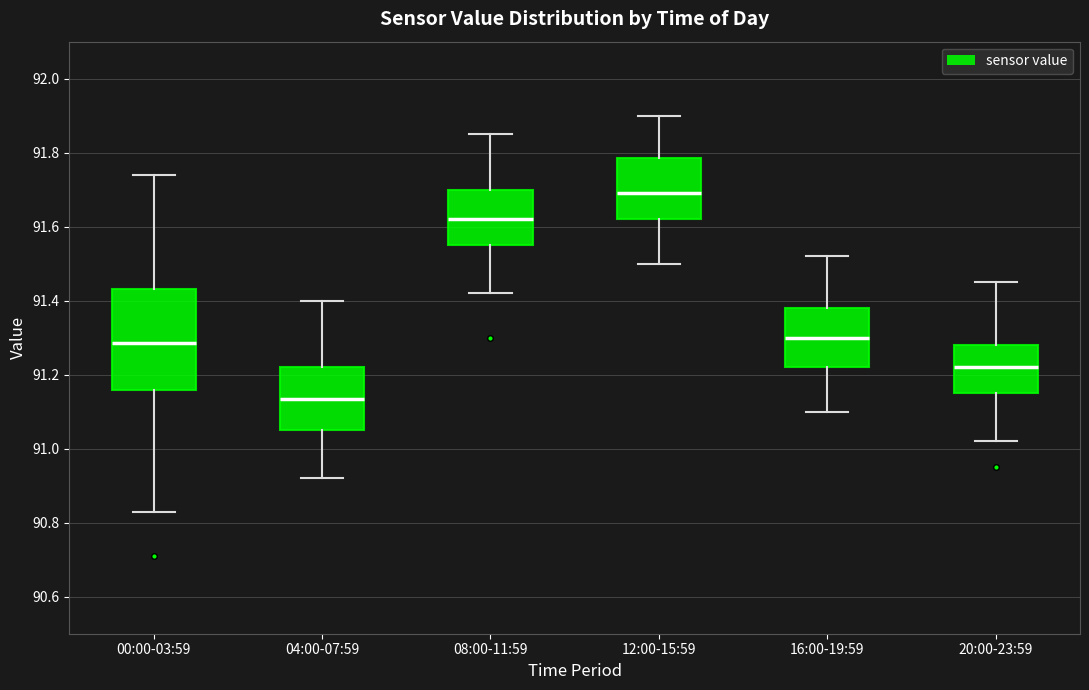

Which box is the tallest, from its lower edge to its upper edge?

00:00-03:59